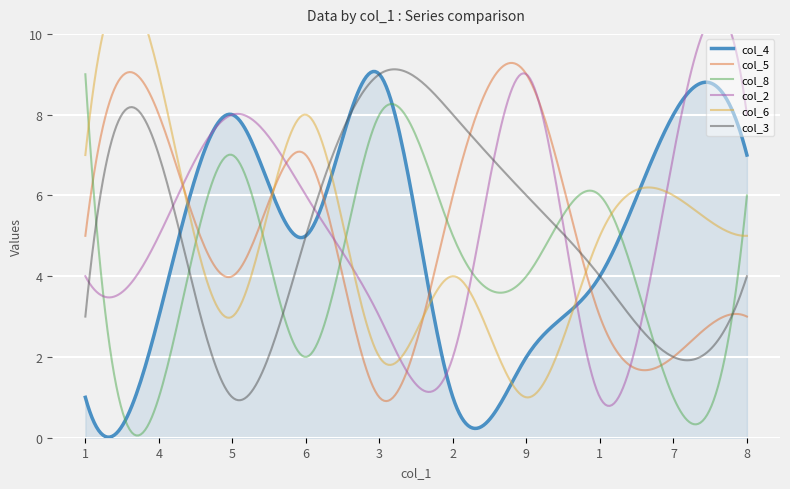

Where do col_3 and col_8 first cross each other?

1 and 4